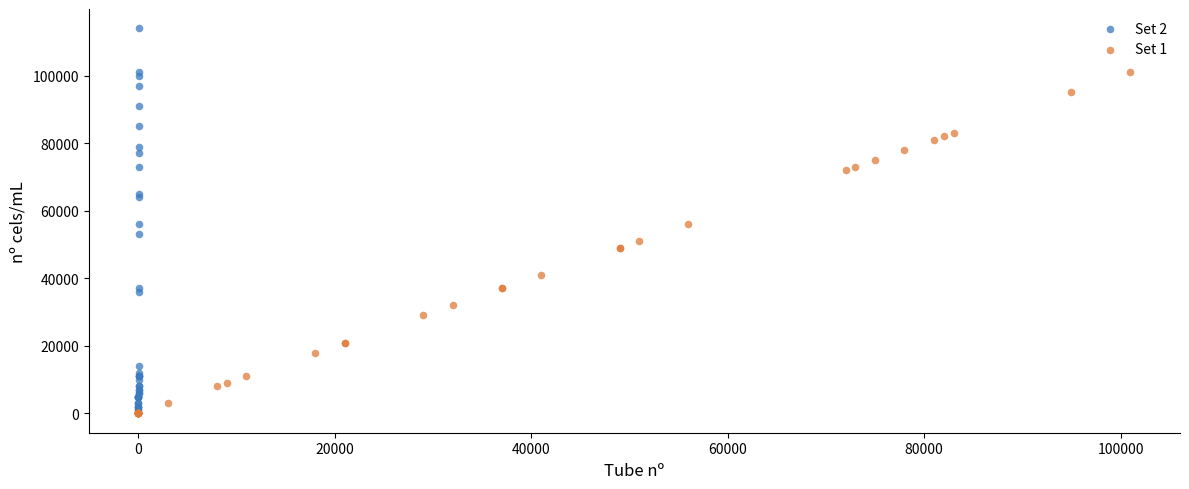

Which series has the widest spread of Y values?

Set 2